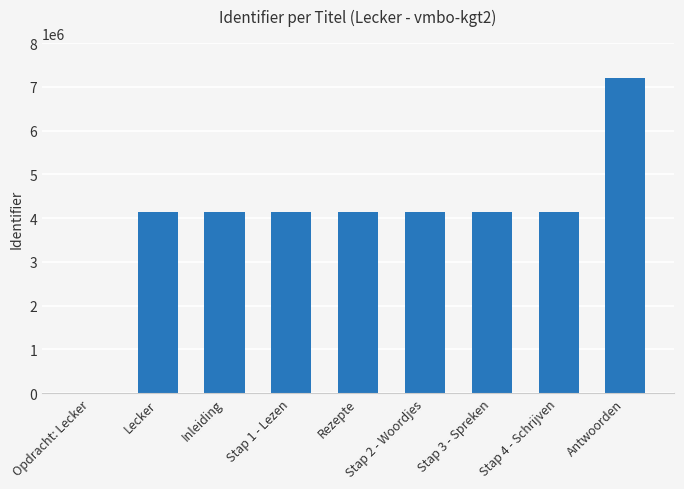

What is the sum of all values?

36246029